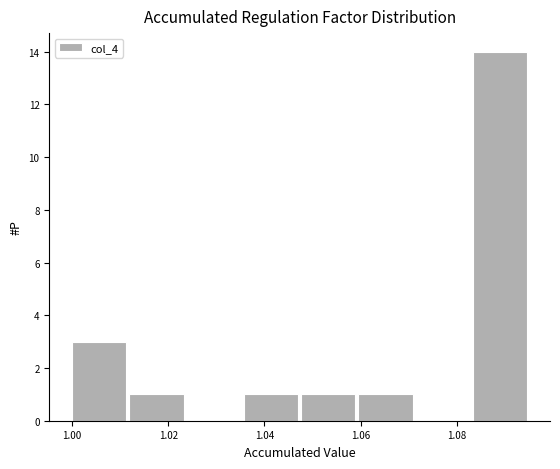

How tall is the bar that spans 1.084 to 1.096 on the x-axis? Neither the bar edges nor the heights are printed on the chart, so give them approximately, as read against the axes.

14